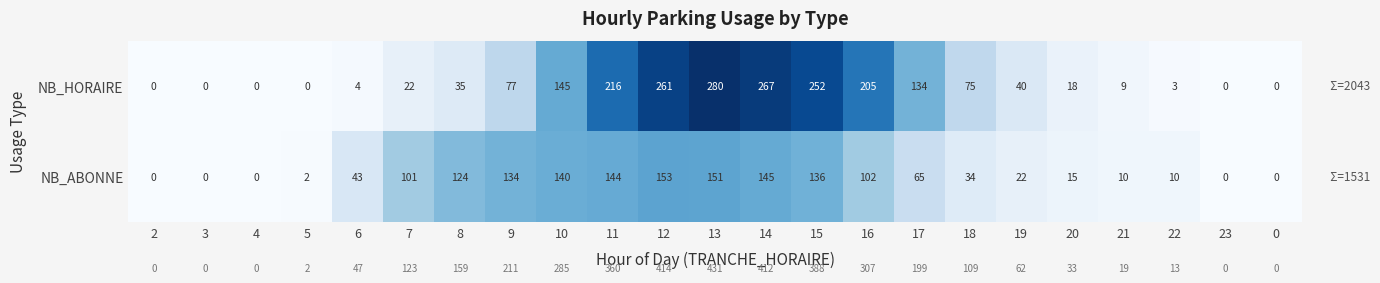

What is the maximum value shown in the chart?

280